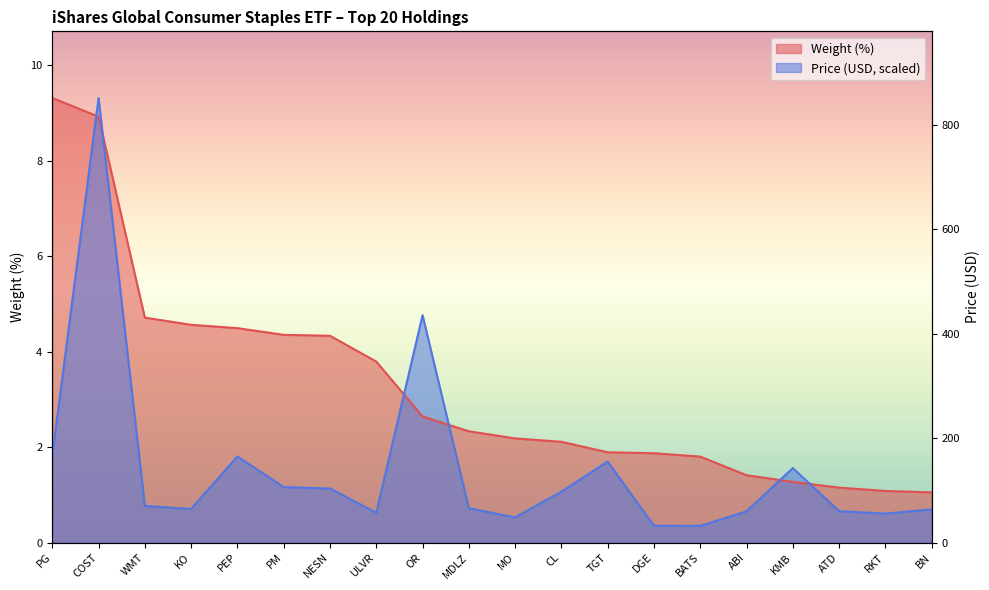

How many lines are shown in the chart?

2